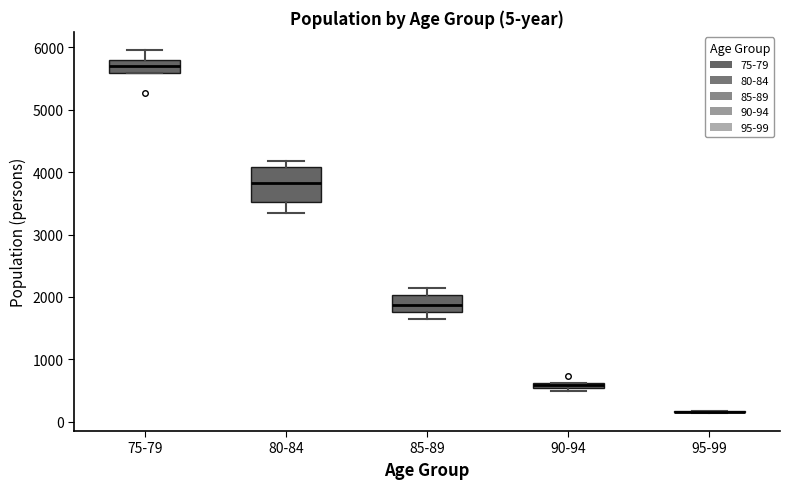

Comparing the boxes themselves (not the whiskers), which one is the tallest?

80-84